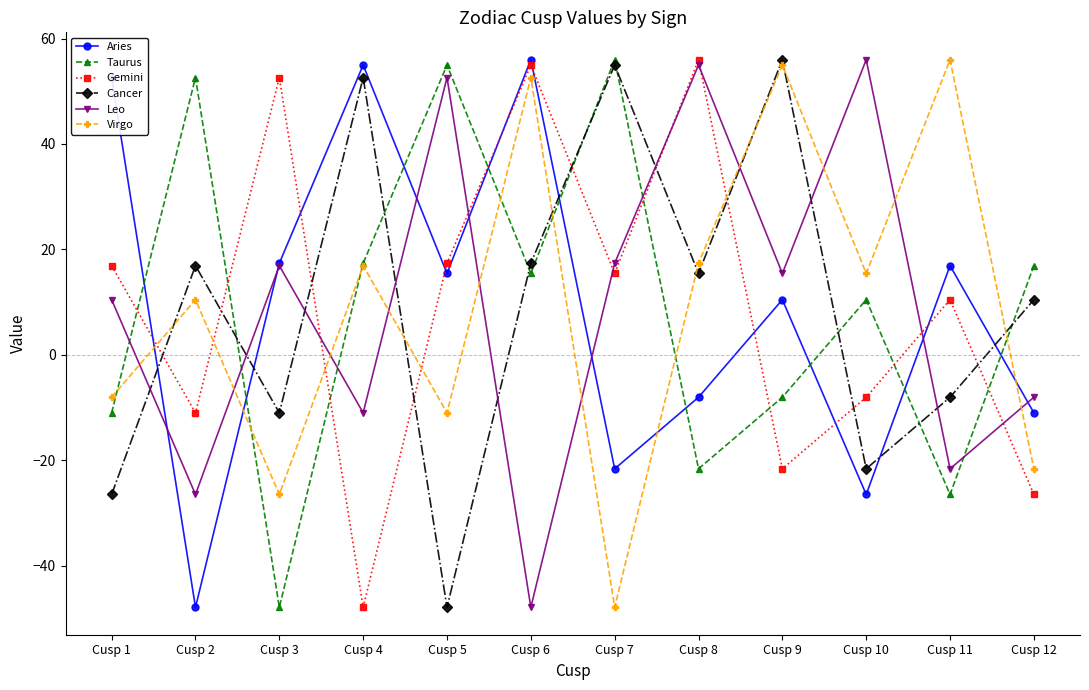

How many lines are shown in the chart?

6